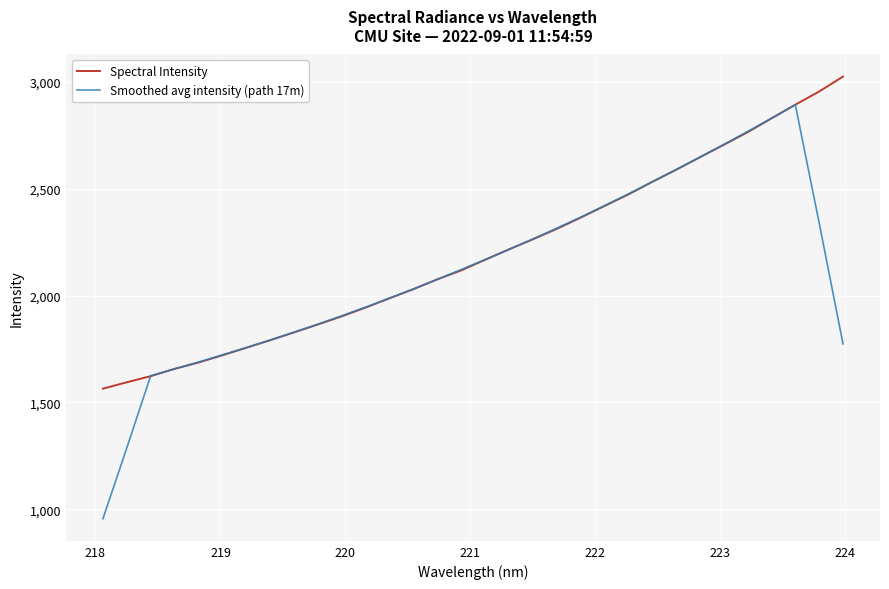

What is the maximum value for Smoothed avg intensity (path 17m)?

2892.6